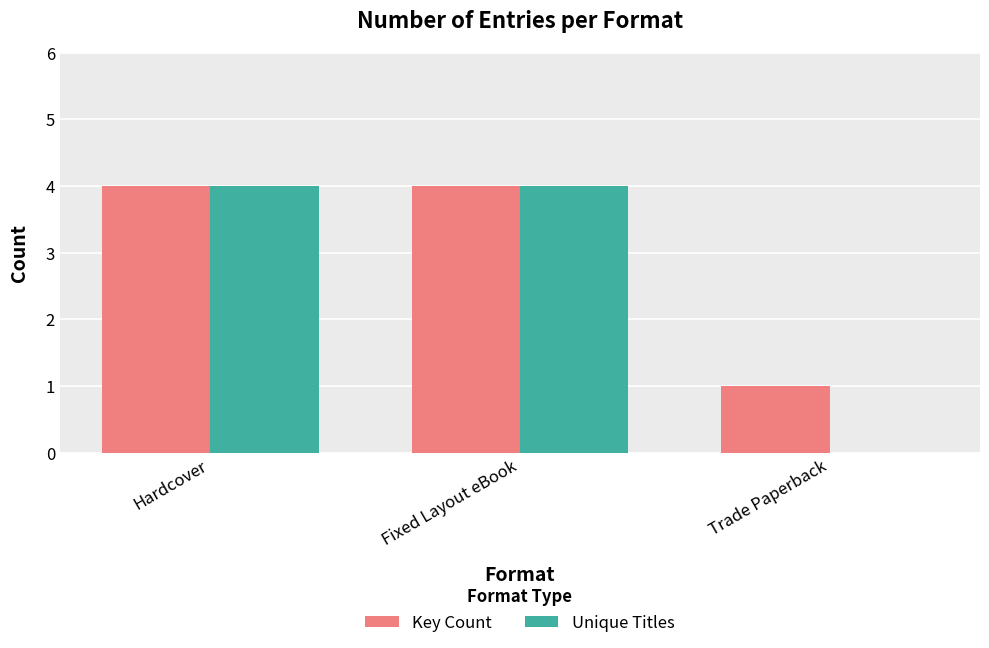

What is the total value across all series at Hardcover?

8